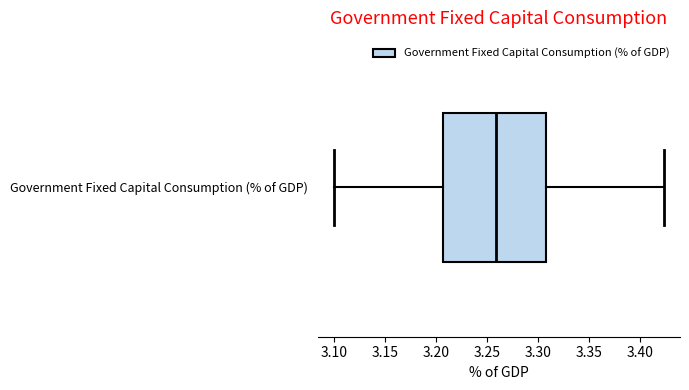

Where does the left whisker of the box for Government Fixed Capital Consumption (% of GDP) end on the x-axis? The values are not printed on the chart, so give them approximately, as read against the axis.

3.100